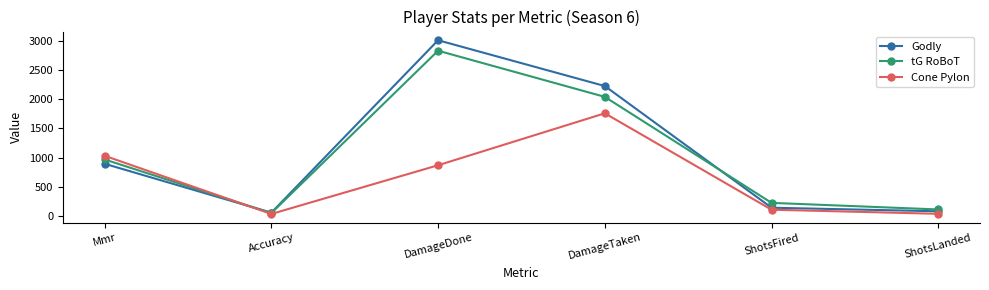

Rank the series at ShotsLanded from lowest to highest value.

Cone Pylon, Godly, tG RoBoT